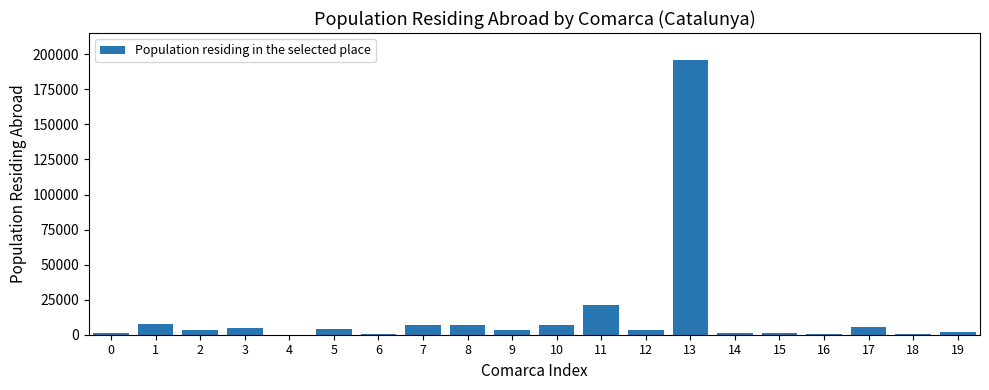

Which has a higher value, 2 or 1?

1